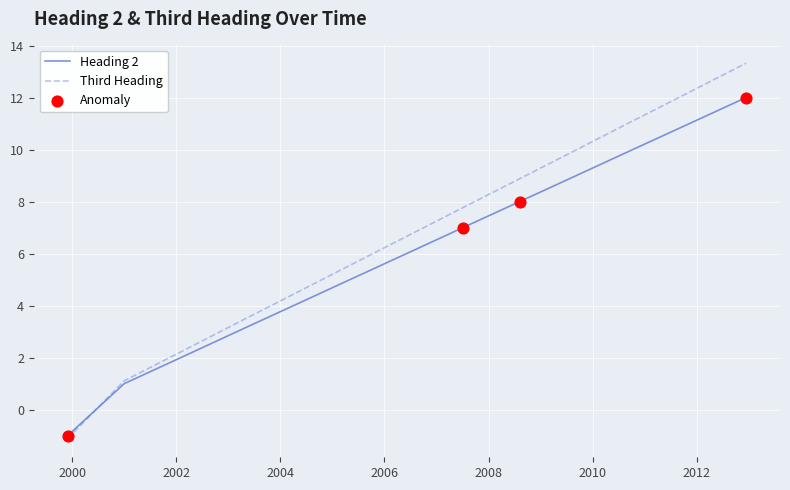

Which series has the widest spread of values?

Third Heading